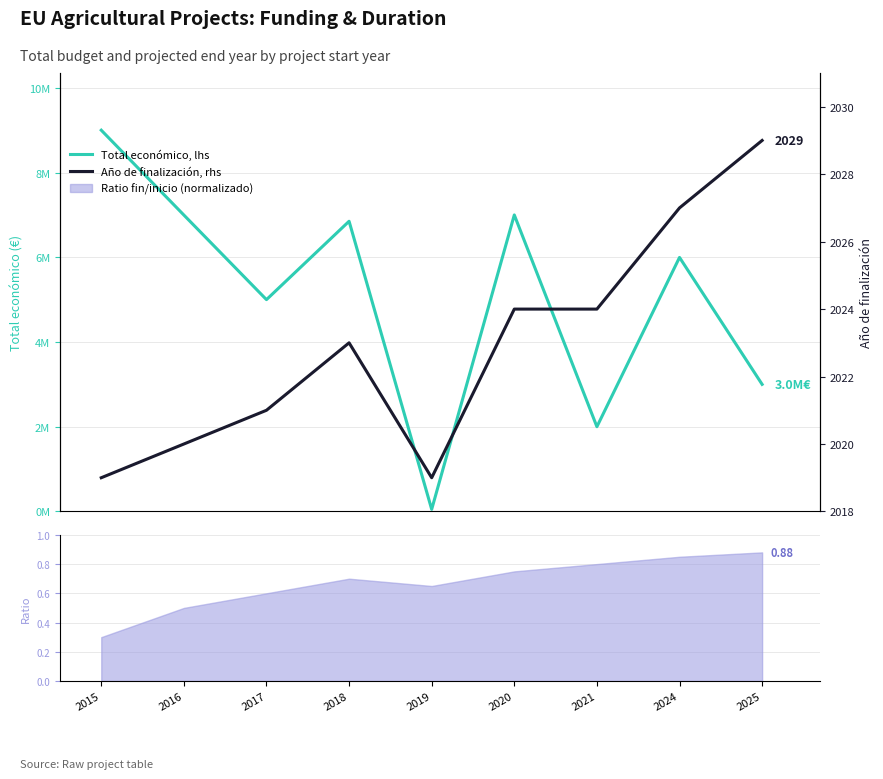

Does the chart have visible grid lines?

Yes